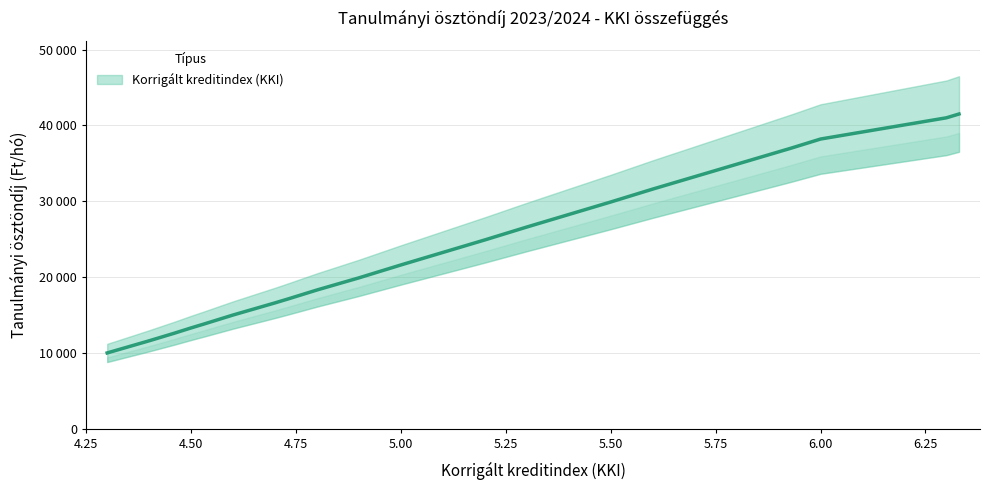

What is the difference between the second highest and minimum values?

31000